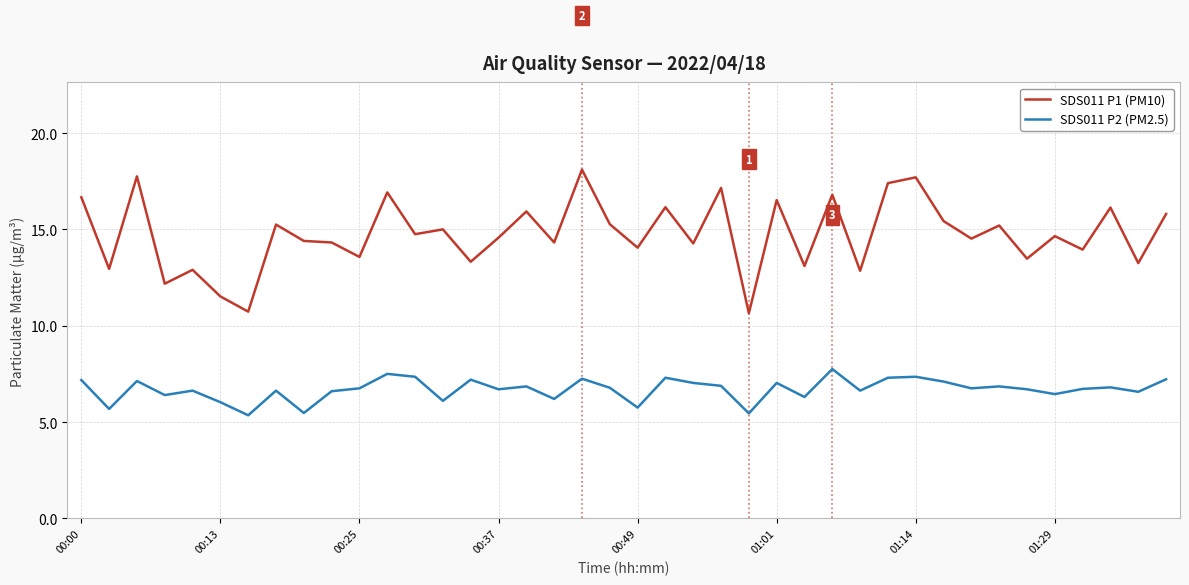

What is the minimum value for SDS011 P1 (PM10)?

10.7